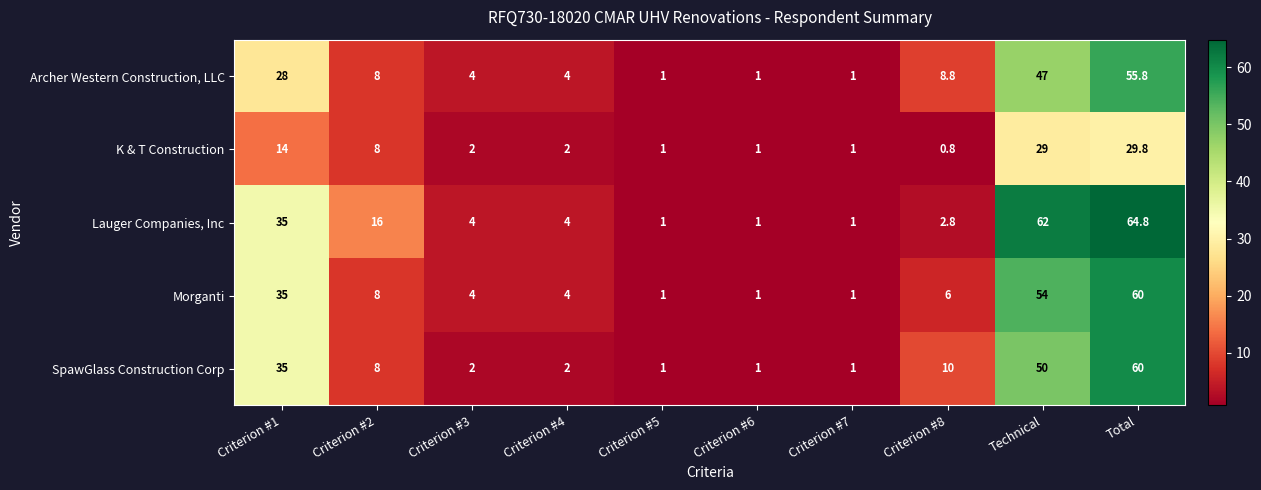

What is the greatest value displayed?

64.8